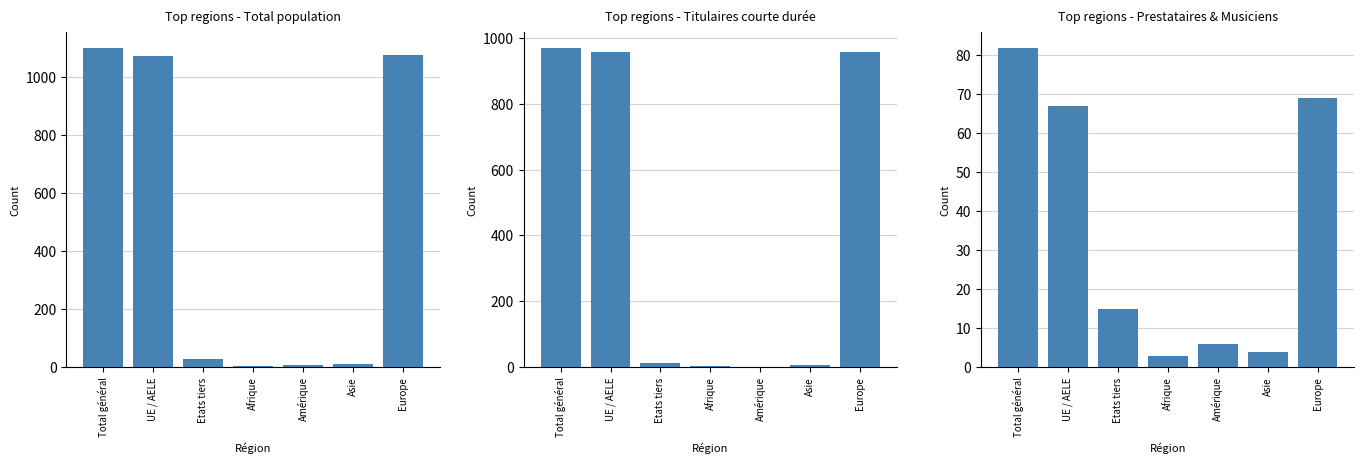

Count the number of categories in the chart.

7